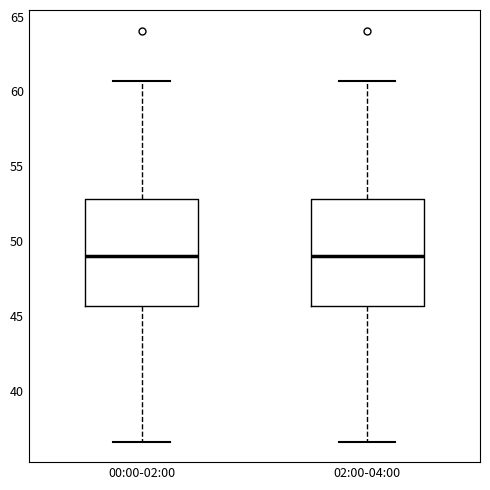

Reading left to right, transcribe this box plot: for each box, give where its median line is, the range the box spans, and where its two whiskers end, as read against the y-axis. The values are not printed on the chart, so give them approximately, as read against the axis.

00:00-02:00: median 49.0, box 45.5 to 53.0, whiskers 36.5 to 60.5
02:00-04:00: median 49.0, box 45.5 to 53.0, whiskers 36.5 to 60.5